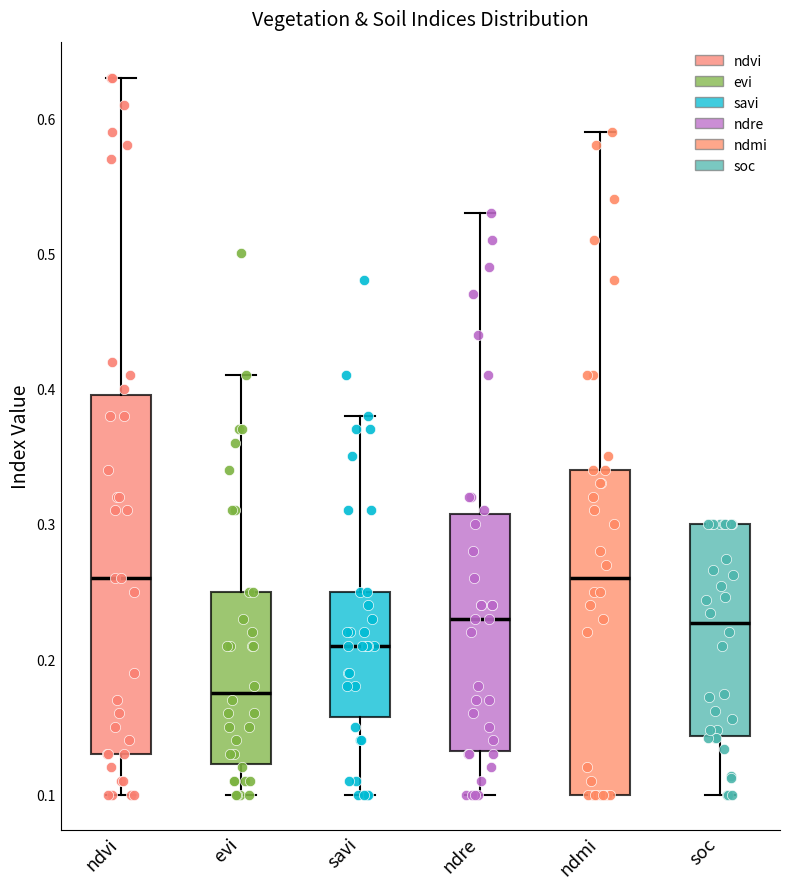

Which box is the tallest, from its lower edge to its upper edge?

ndvi